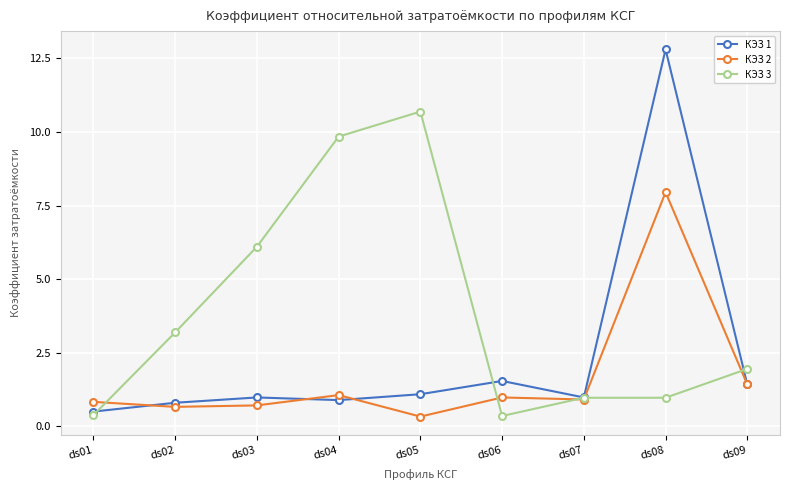

What value does the КЭЗ 3 series have at ds03?

6.1